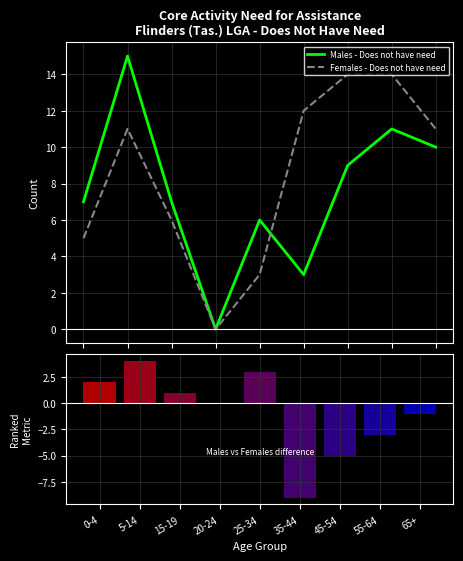

How many groups of bars are there?

9